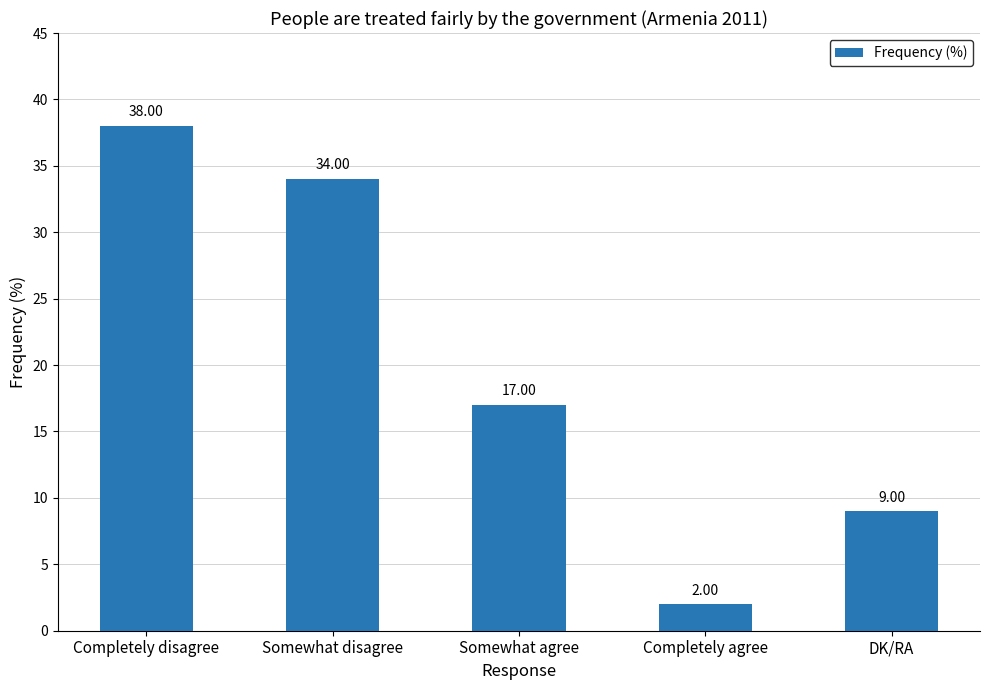

What is the sum of all values?

100